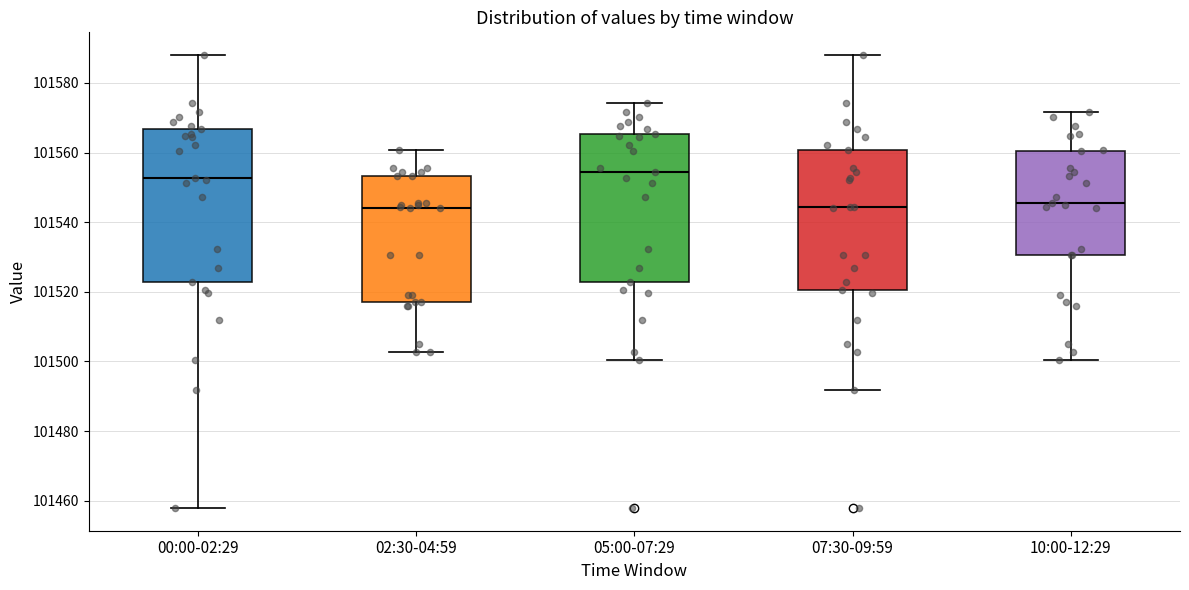

Reading left to right, transcribe this box plot: for each box, give where its median line is, the range the box spans, and where its two whiskers end, as read against the y-axis. The values are not printed on the chart, so give them approximately, as read against the axis.

00:00-02:29: median 101552, box 101522 to 101566, whiskers 101458 to 101588
02:30-04:59: median 101544, box 101518 to 101554, whiskers 101502 to 101560
05:00-07:29: median 101554, box 101522 to 101566, whiskers 101500 to 101574
07:30-09:59: median 101544, box 101520 to 101560, whiskers 101492 to 101588
10:00-12:29: median 101546, box 101530 to 101560, whiskers 101500 to 101572